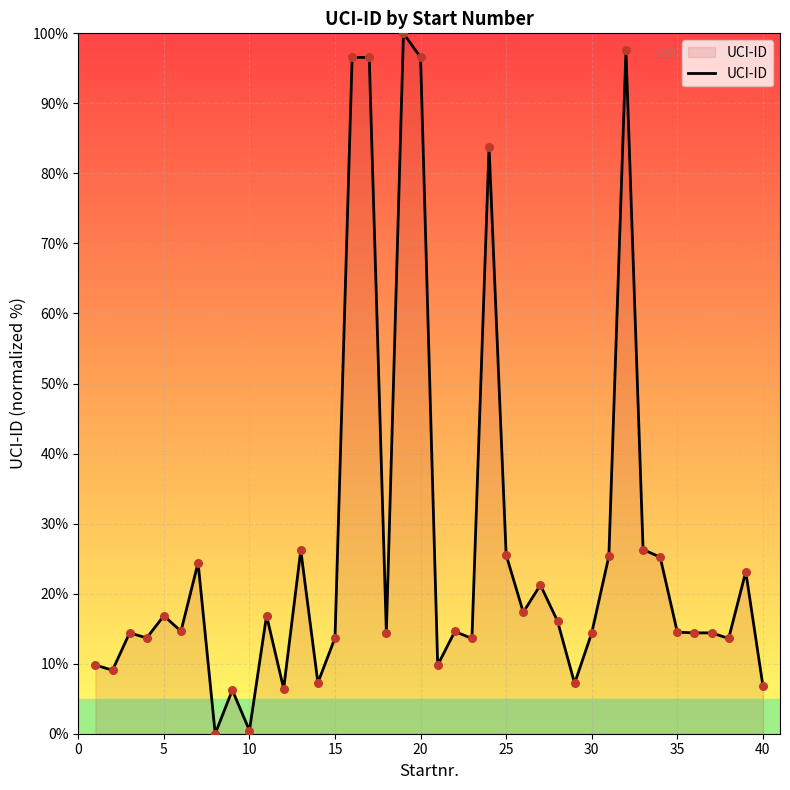

What is the difference between the maximum and minimum values?

100.0